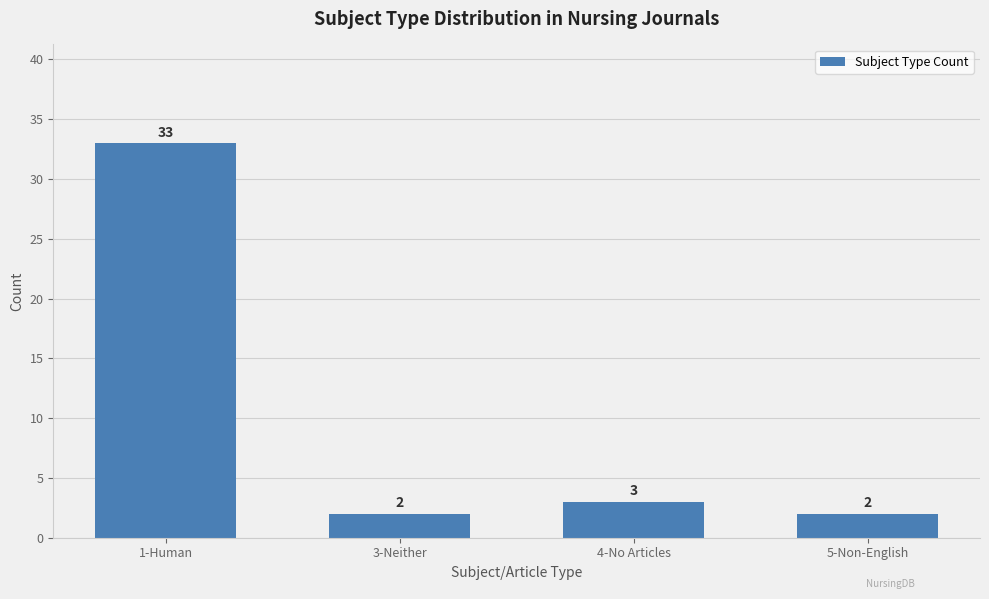

What is the sum of the values at 3-Neither and 5-Non-English?

4